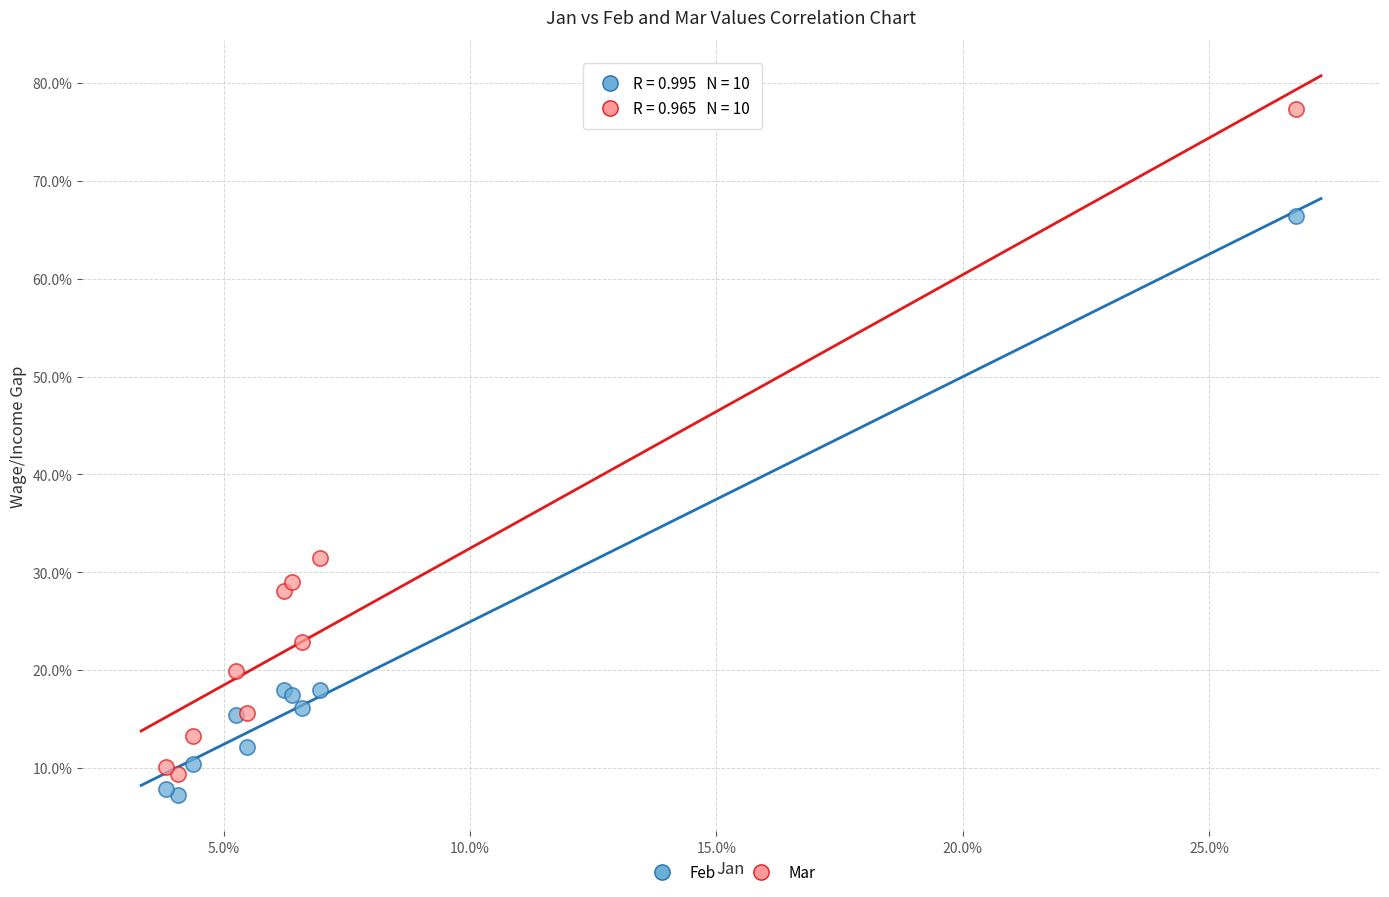

Which series reaches the minimum Y coordinate?

Feb